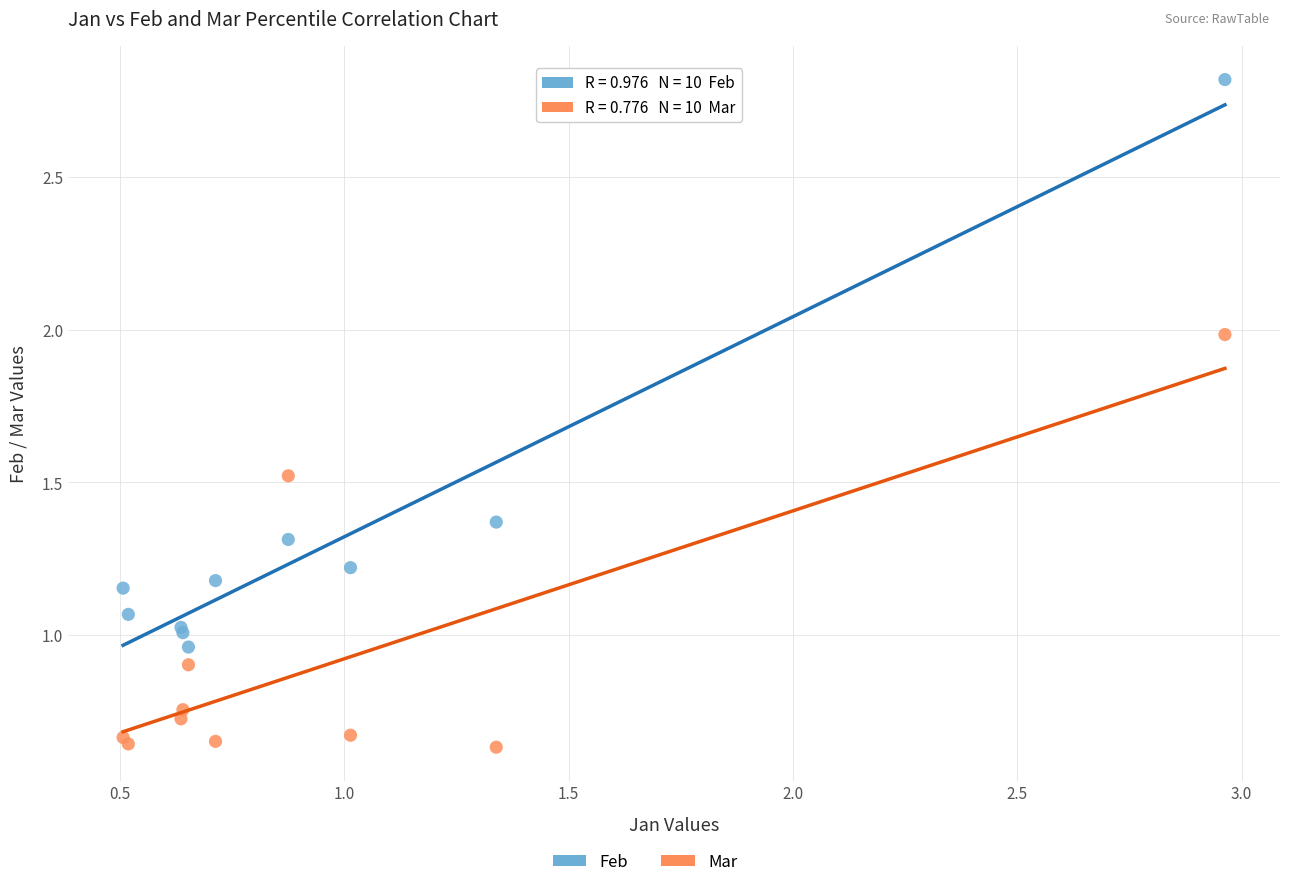

Which series reaches the minimum Y coordinate?

Mar